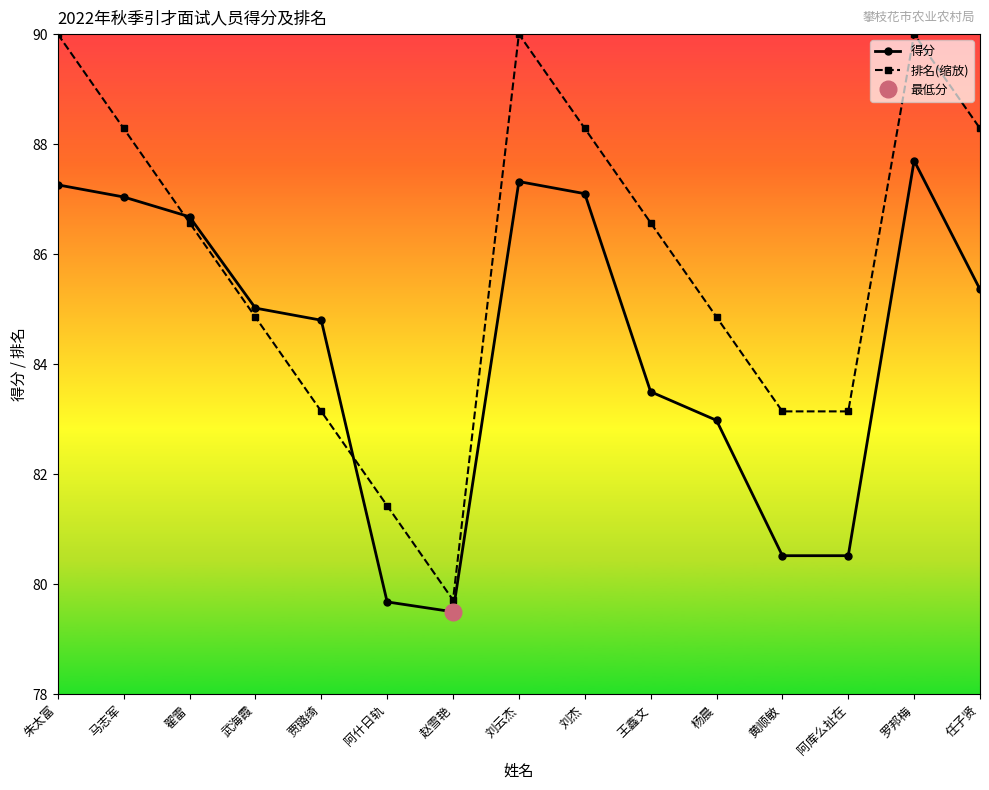

What is the approximate value of 得分 at 刘杰?

87.1